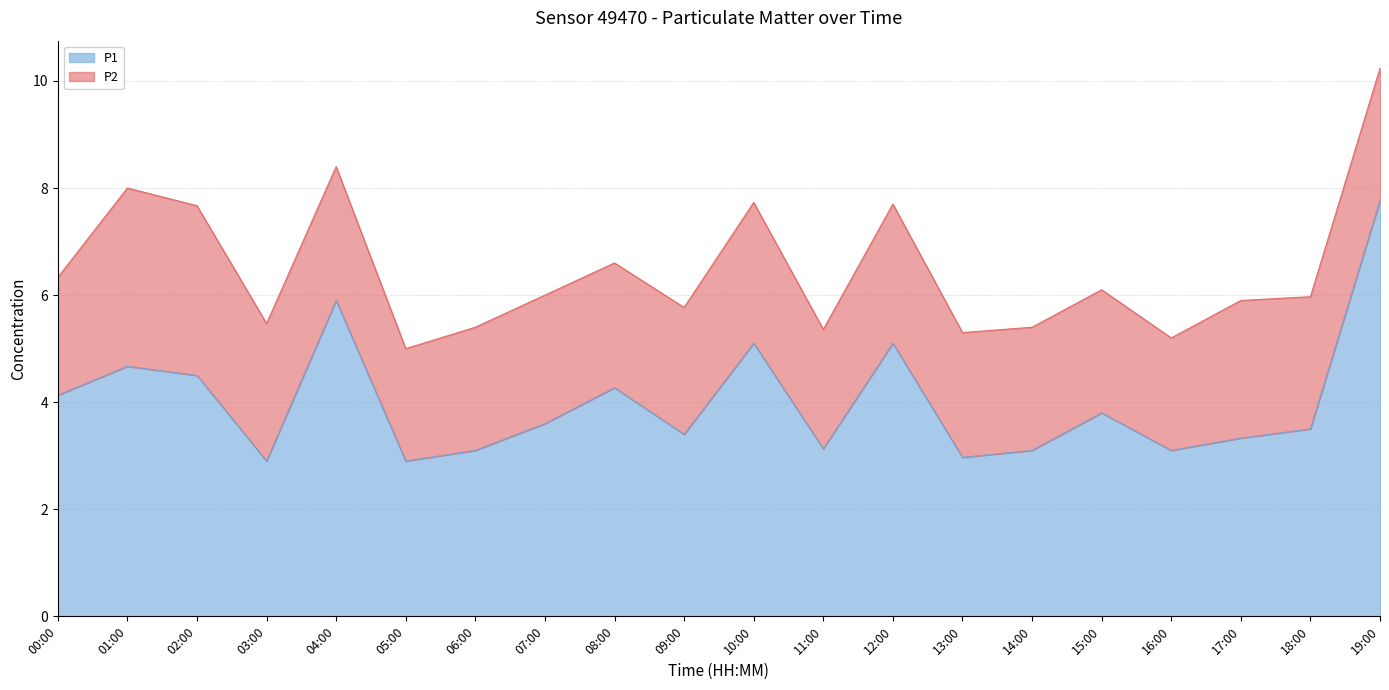

What is the smallest value displayed?

2.9